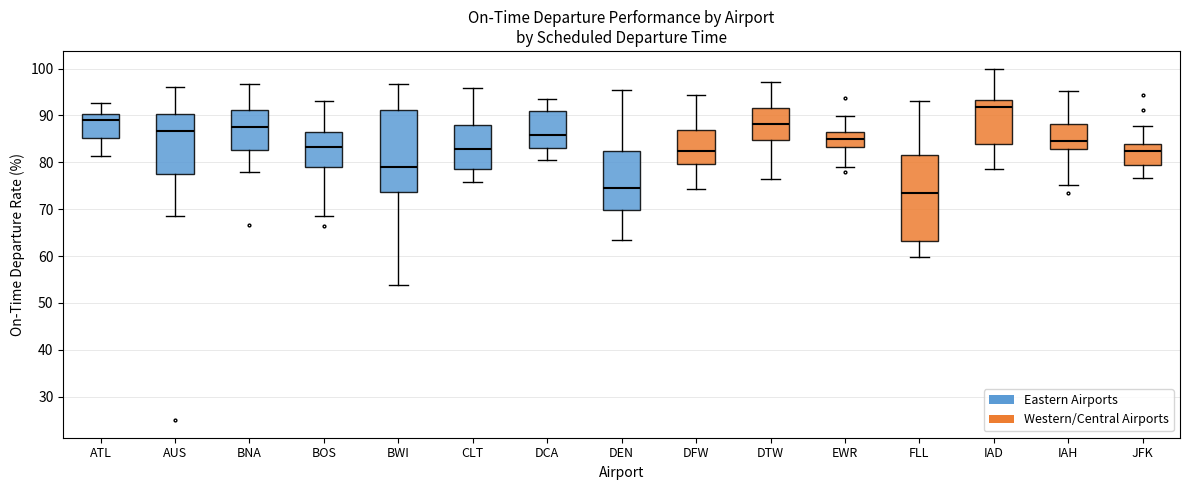

Reading left to right, transcribe this box plot: for each box, give where its median line is, the range the box spans, and where its two whiskers end, as read against the y-axis. The values are not printed on the chart, so give them approximately, as read against the axis.

ATL: median 89, box 85 to 90, whiskers 81 to 93
AUS: median 87, box 78 to 90, whiskers 69 to 96
BNA: median 88, box 83 to 91, whiskers 78 to 97
BOS: median 83, box 79 to 86, whiskers 69 to 93
BWI: median 79, box 74 to 91, whiskers 54 to 97
CLT: median 83, box 79 to 88, whiskers 76 to 96
DCA: median 86, box 83 to 91, whiskers 80 to 94
DEN: median 75, box 70 to 82, whiskers 64 to 95
DFW: median 82, box 80 to 87, whiskers 74 to 94
DTW: median 88, box 85 to 91, whiskers 76 to 97
EWR: median 85, box 83 to 86, whiskers 79 to 90
FLL: median 74, box 63 to 82, whiskers 60 to 93
IAD: median 92, box 84 to 93, whiskers 79 to 100
IAH: median 84, box 83 to 88, whiskers 75 to 95
JFK: median 82, box 80 to 84, whiskers 77 to 88